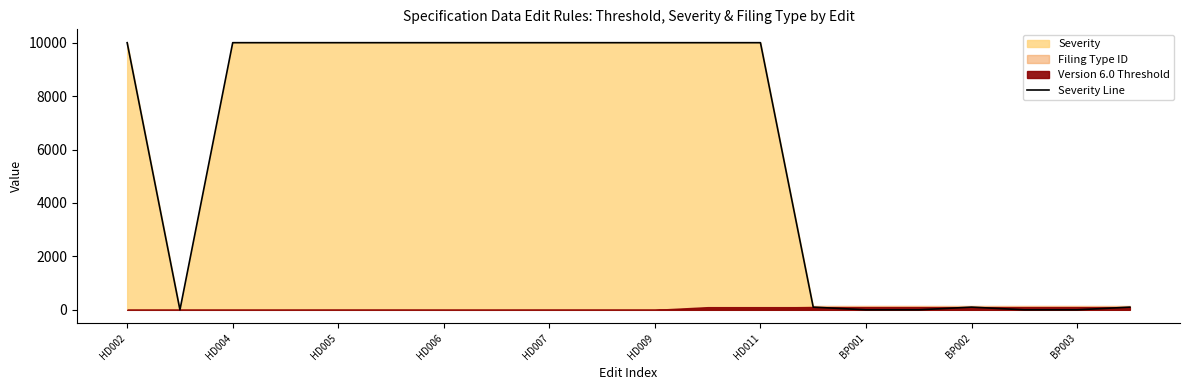

What is the highest value of the Severity Line series?

10000